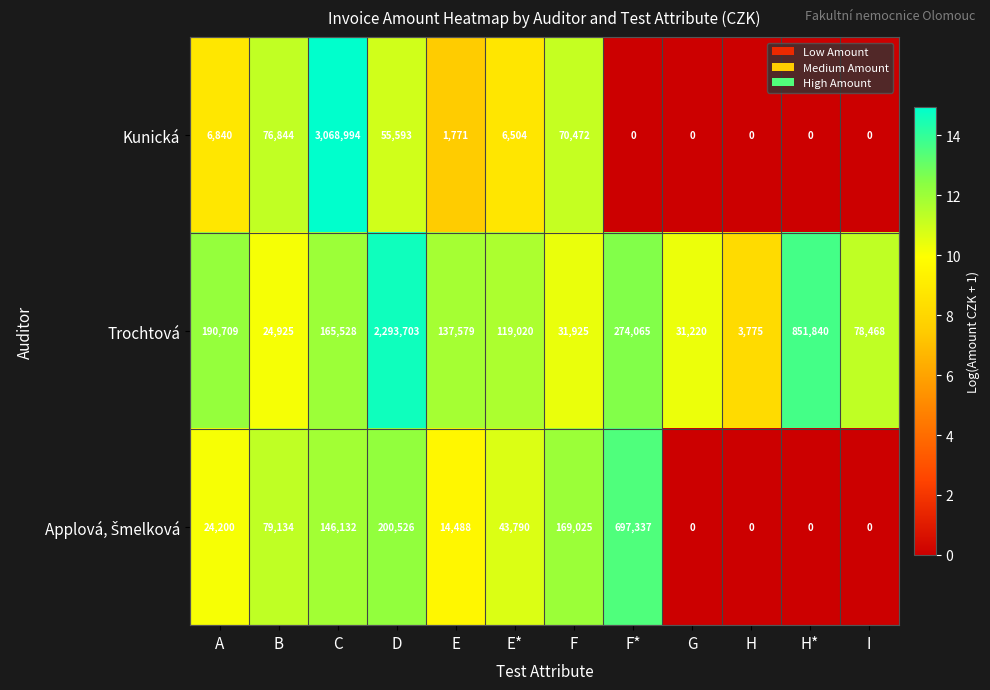

What is the total value across all series at F?

271422